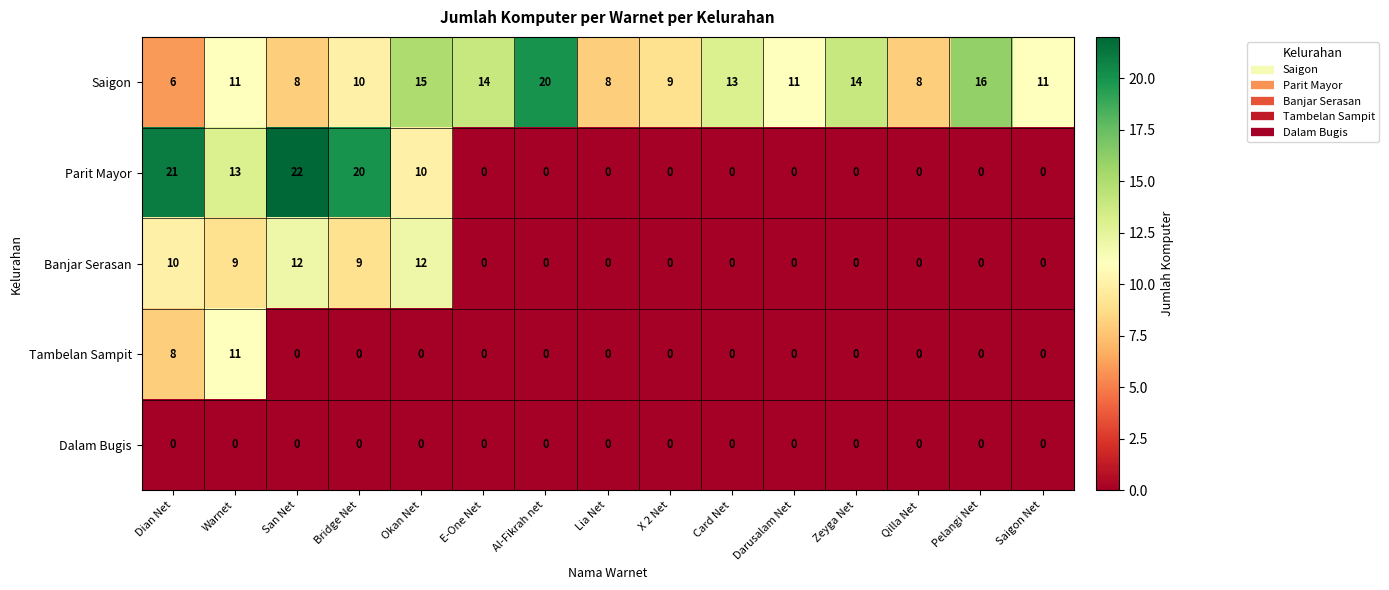

Is it true that Banjar Serasan equals -8 at Saigon Net?

False